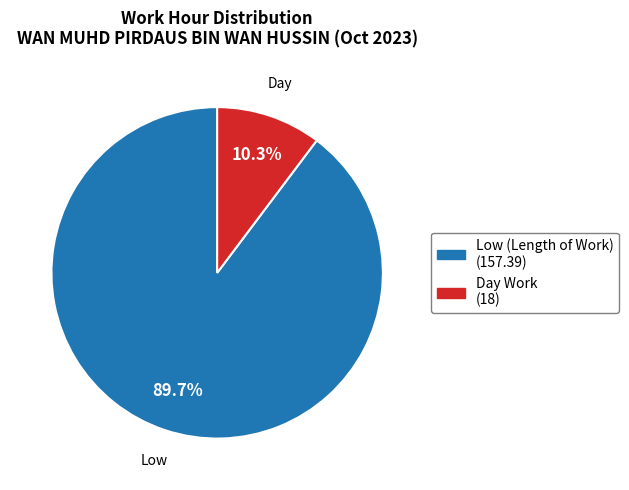

Is there a majority slice in this chart?

Yes